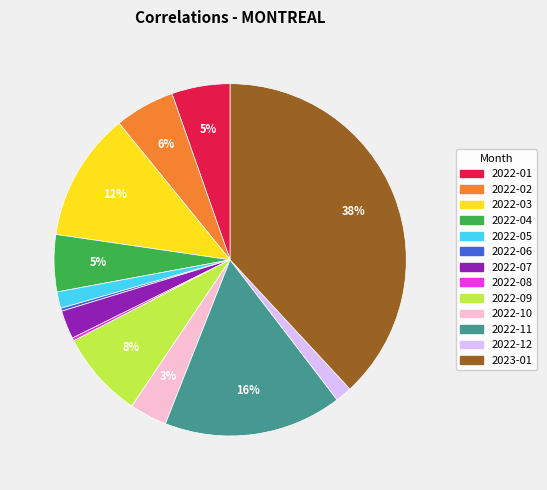

Between 2023-01 and 2022-04, which is larger?

2023-01